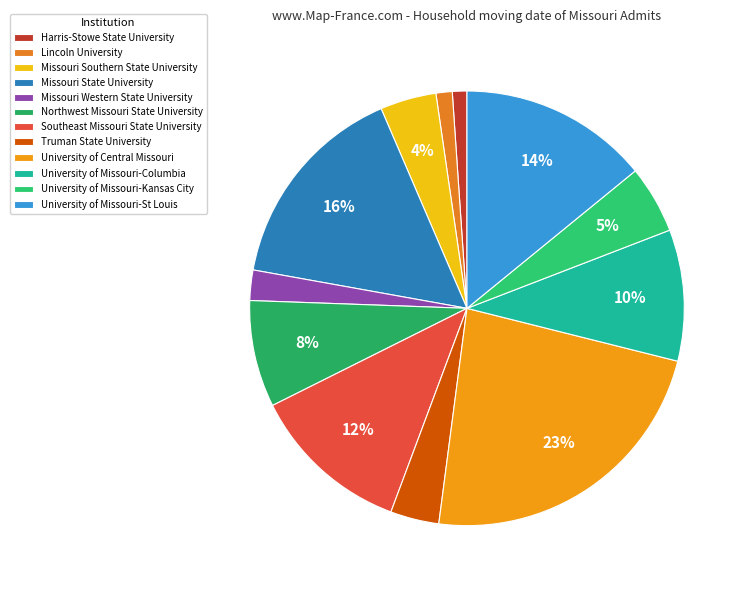

Is there any slice that represents more than half of the pie?

No